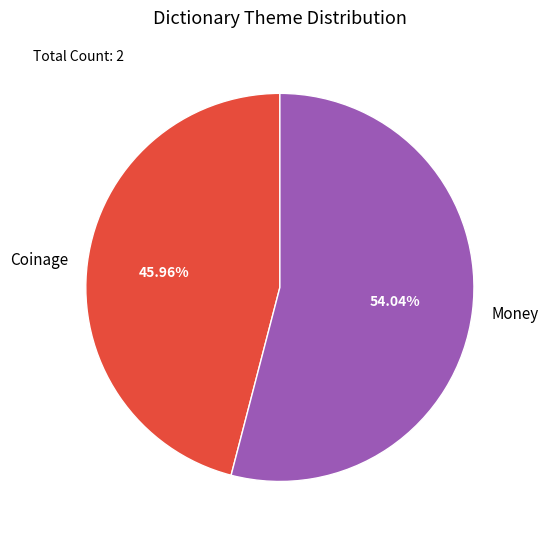

To the nearest percent, what is the difference between the Coinage and Money slice percentages?

8%